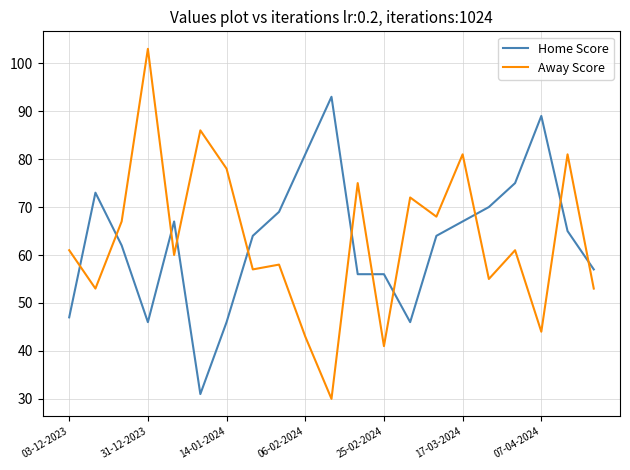

True or false: Home Score and Away Score intersect in this chart.

True